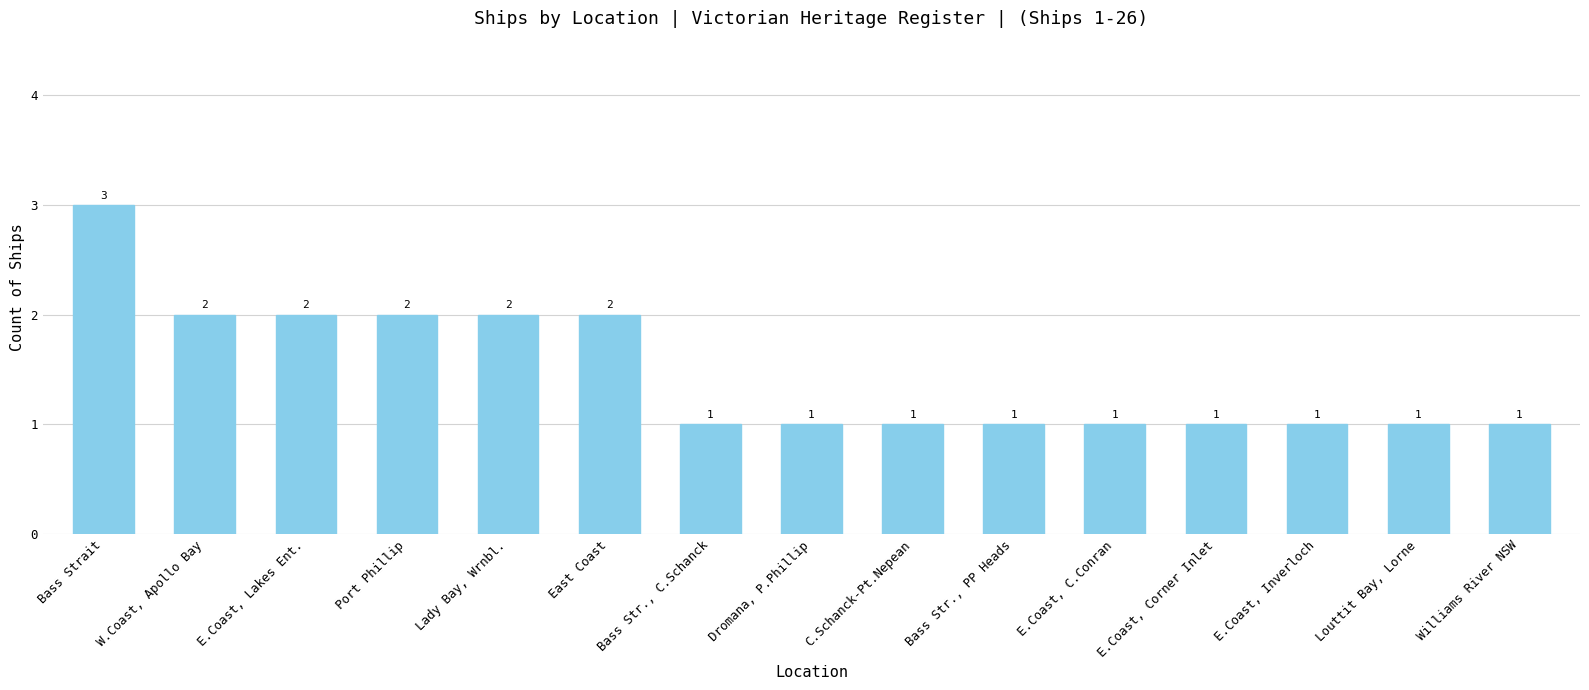

Reading left to right, list all the values displayed in this chart.

3	2	2	2	2	2	1	1	1	1	1	1	1	1	1